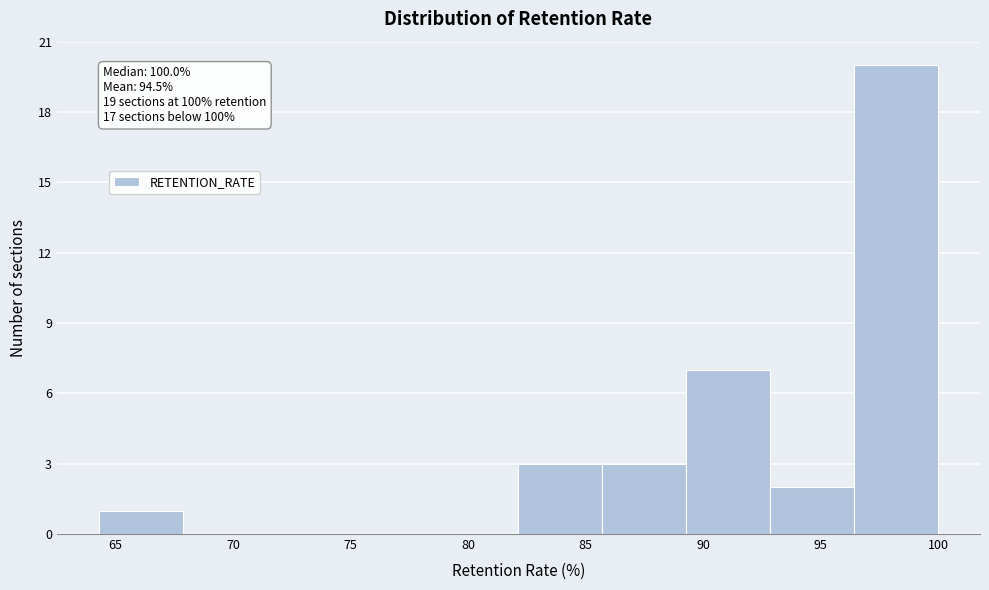

Over which range of the x-axis is the bar tallest?

96.5 to 100.0